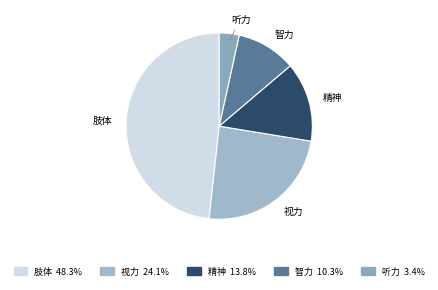

Is there a majority slice in this chart?

No